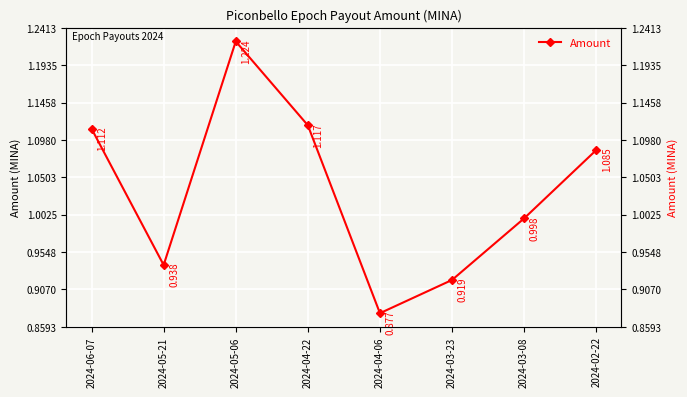

Which has a higher value, 2024-04-06 or 2024-05-21?

2024-05-21